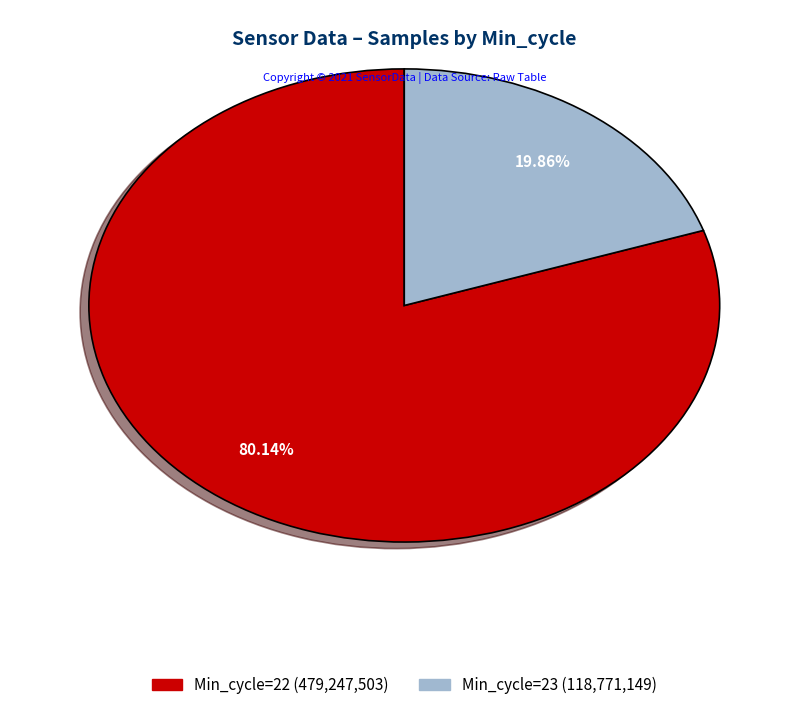

Is there a majority slice in this chart?

Yes